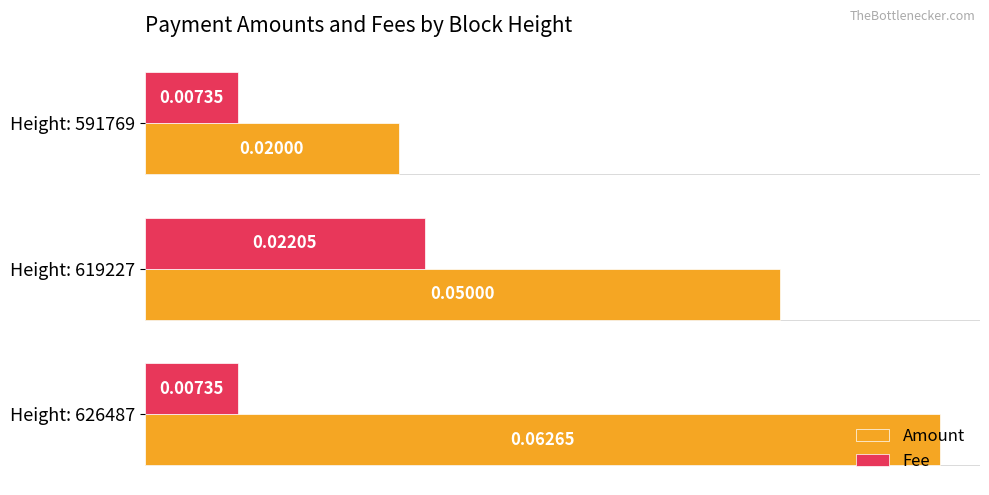

Rank the series by their maximum value, from highest to lowest.

Amount, Fee